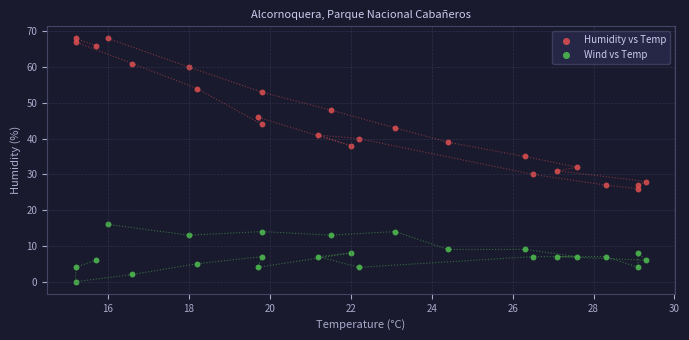

Across all series, what Y value is closest to 34?

35